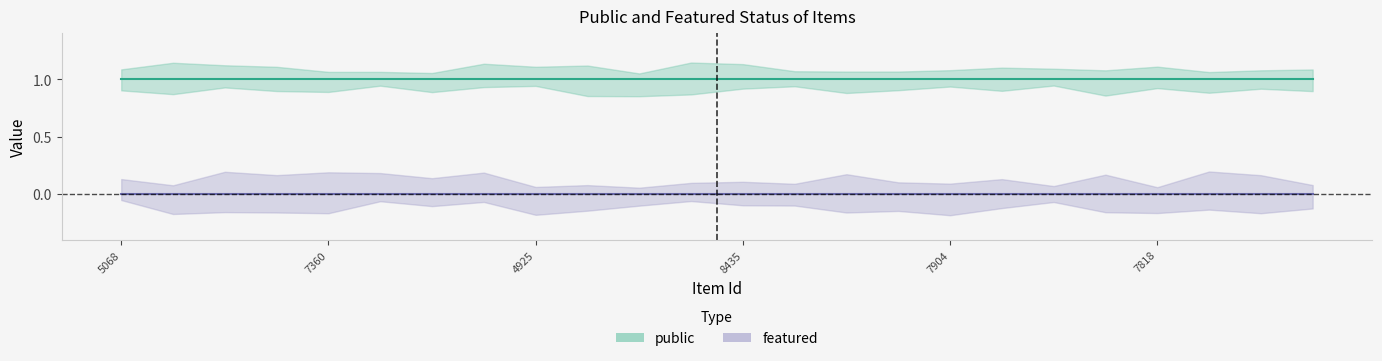

Rank the series by their average value, from lowest to highest.

featured, public